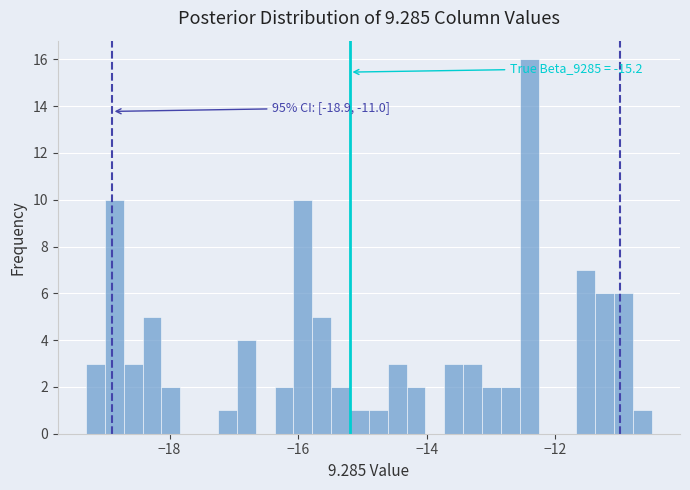

Read against the x-axis, roughly where is the centre of the tallest bar?

-12.4